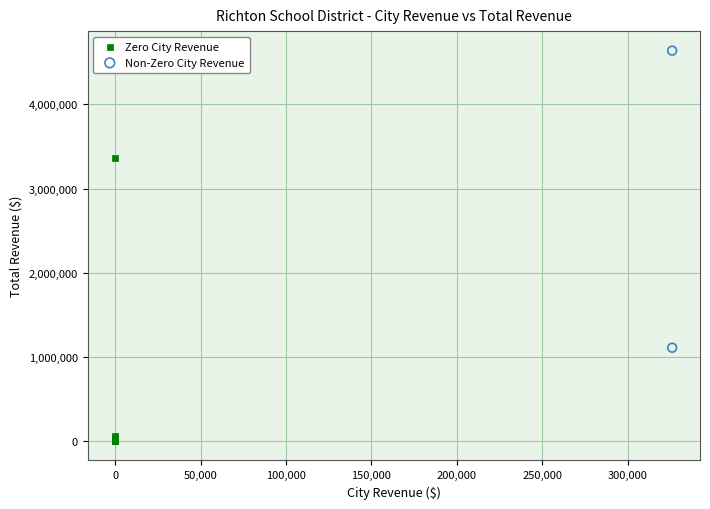

Which series contains the lowest Y value?

Zero City Revenue